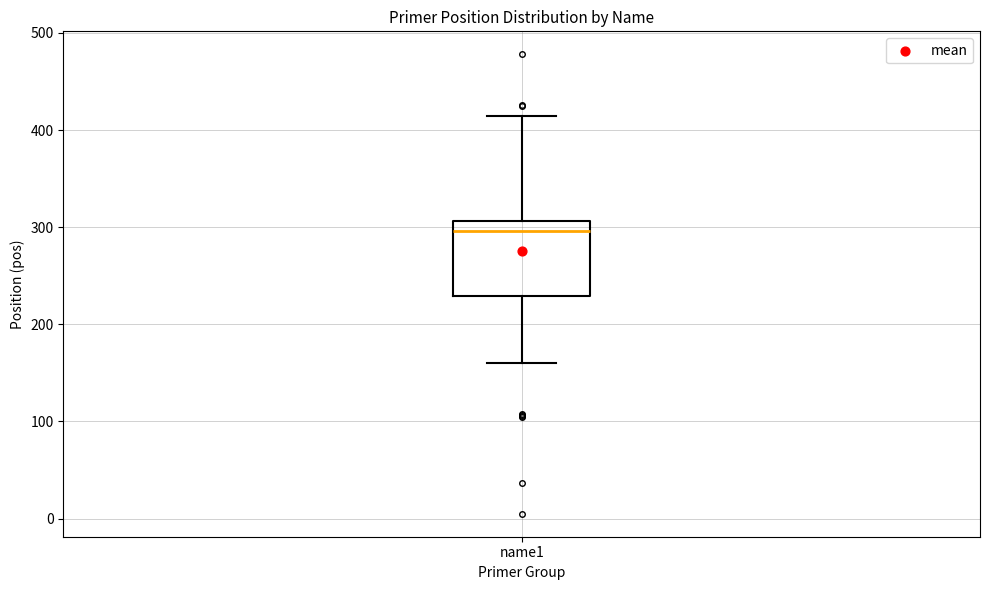

Read this box plot against the y-axis: the position of the median line, the range covered by the box, and the ends of both whiskers. The values are not printed on the chart, so give them approximately, as read against the axis.

median 300, box 230 to 310, whiskers 160 to 410